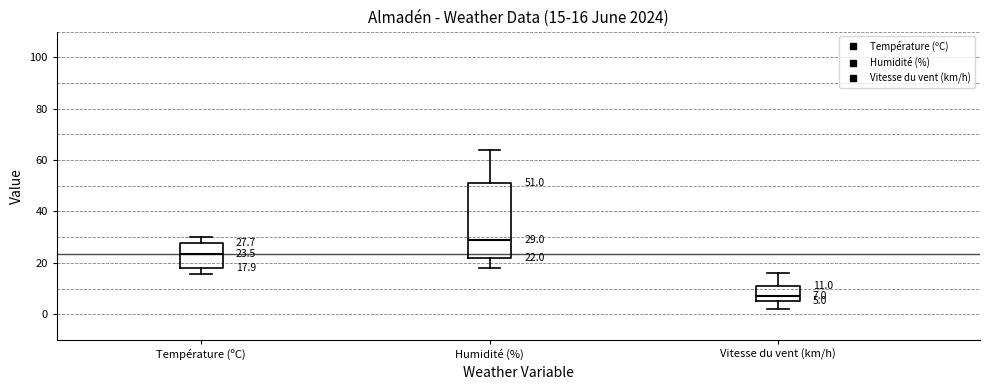

Which box has the lowest median line?

Vitesse du vent (km/h)